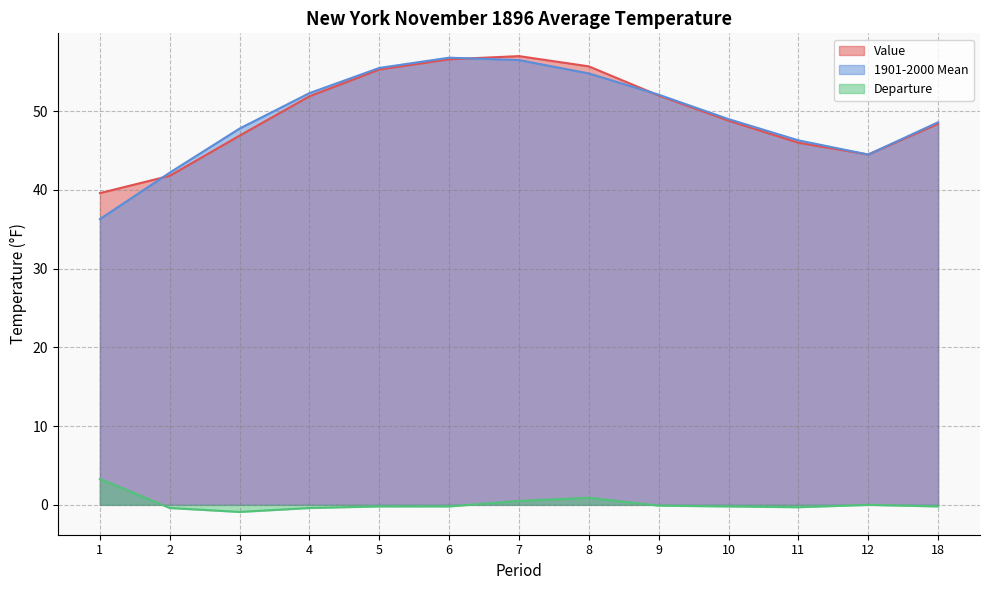

What value does the 1901-2000 Mean series have at 10?

49.0